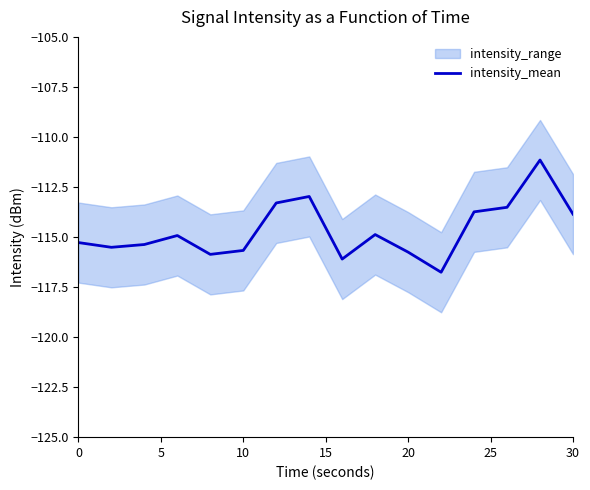

What is the minimum value for intensity_mean?

-116.8